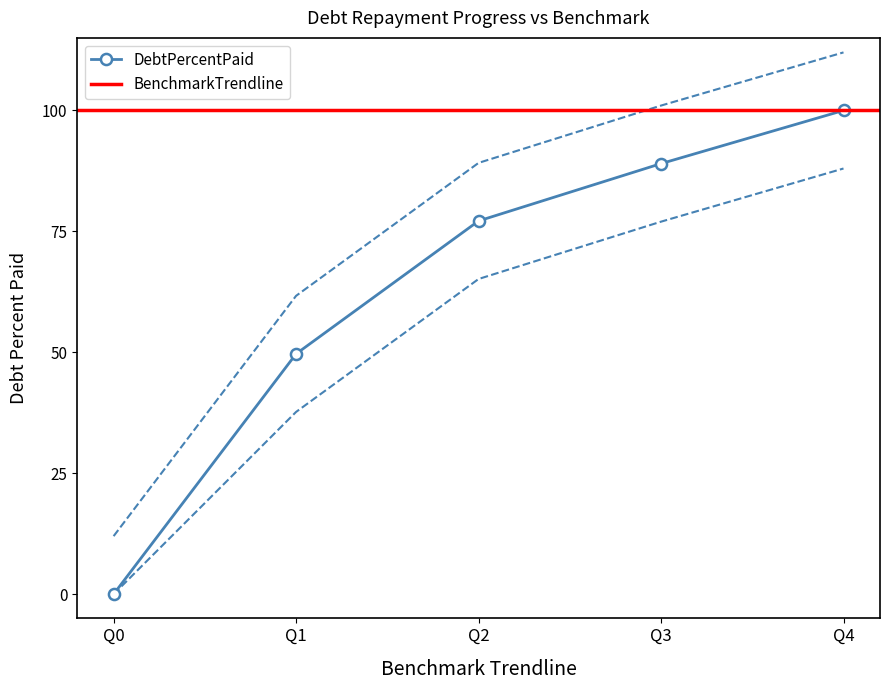

What is the value of the 2nd point from the left?

61.7